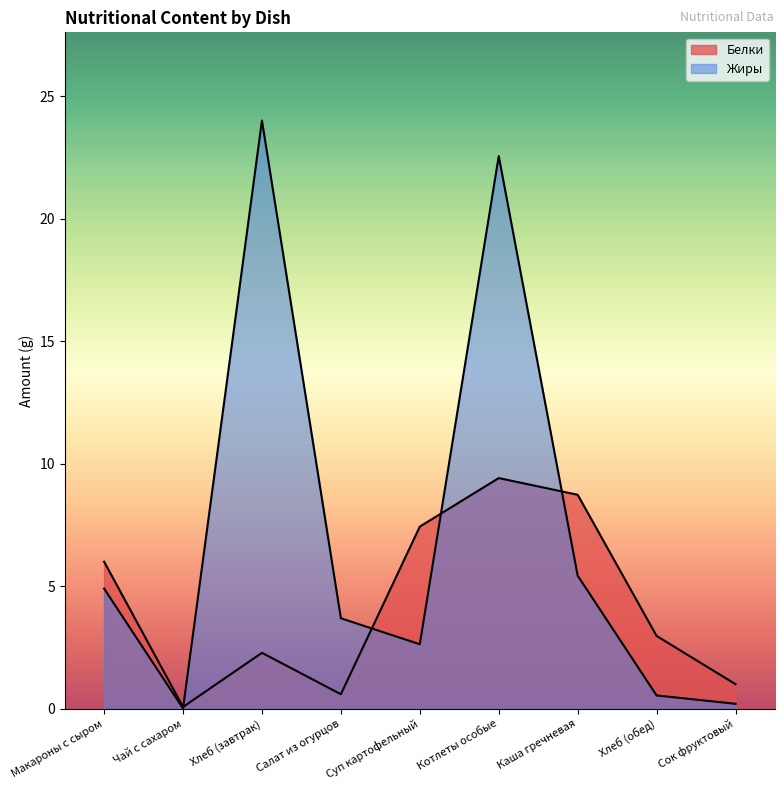

What is the average value of the Жиры series?

7.1